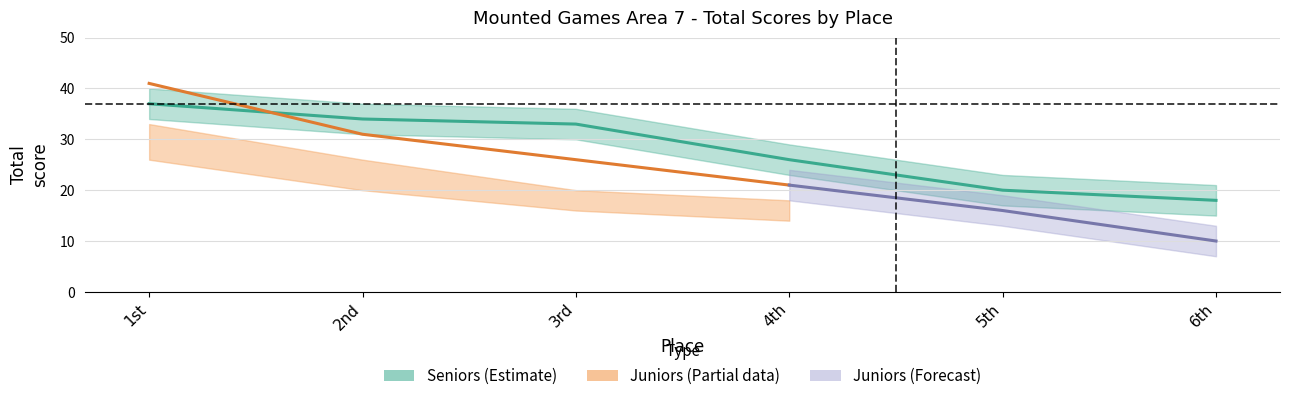

The value of Wheatland Hunt A at 2nd is 48. True or false?

False